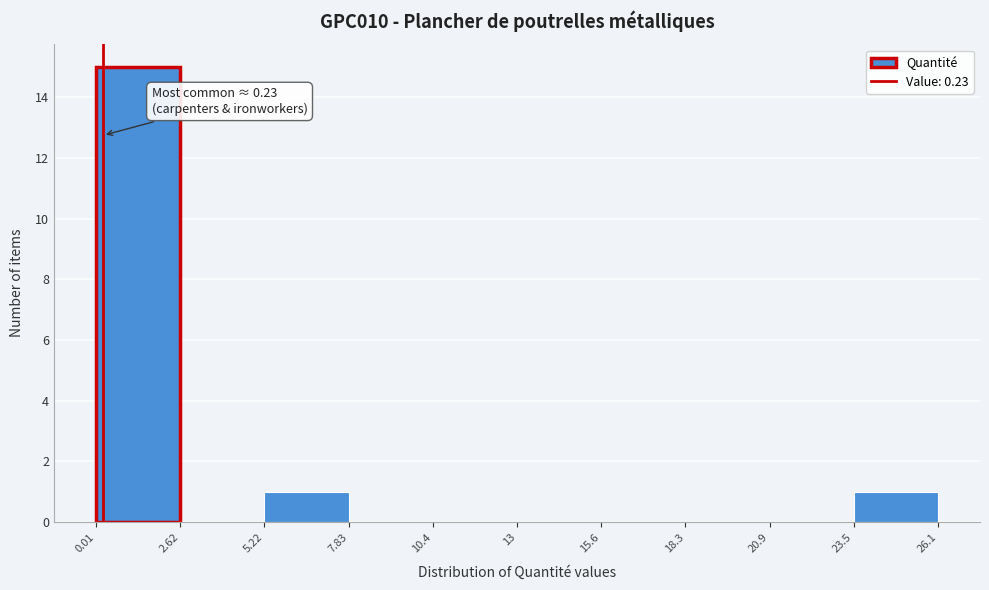

Which range on the x-axis has the tallest bar?

0.01 to 2.62